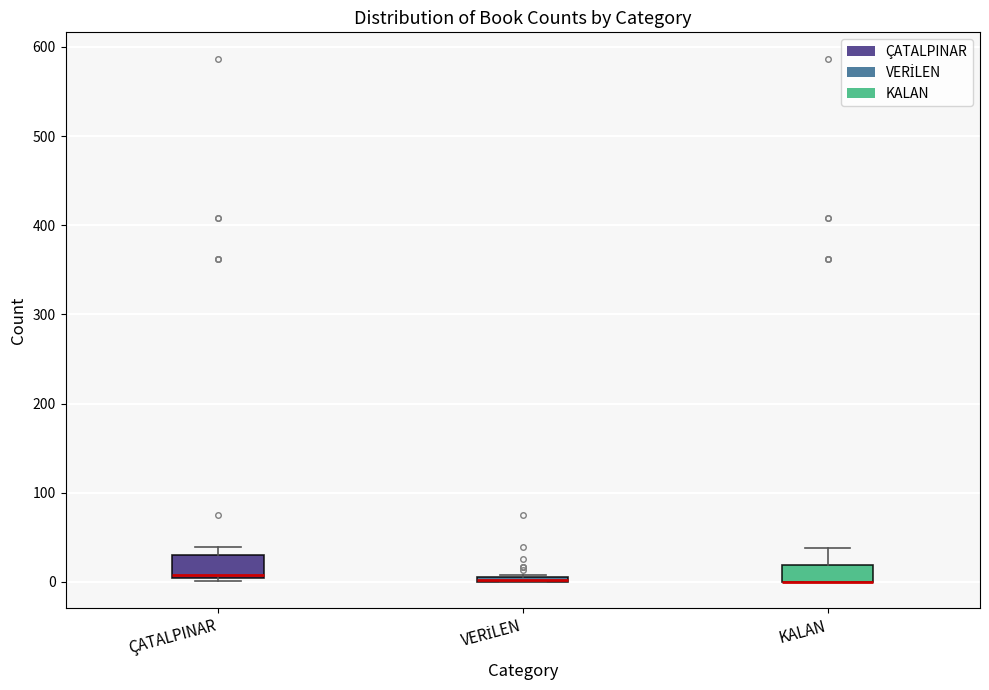

Where does the upper whisker of the box for KALAN end on the y-axis? The values are not printed on the chart, so give them approximately, as read against the axis.

40